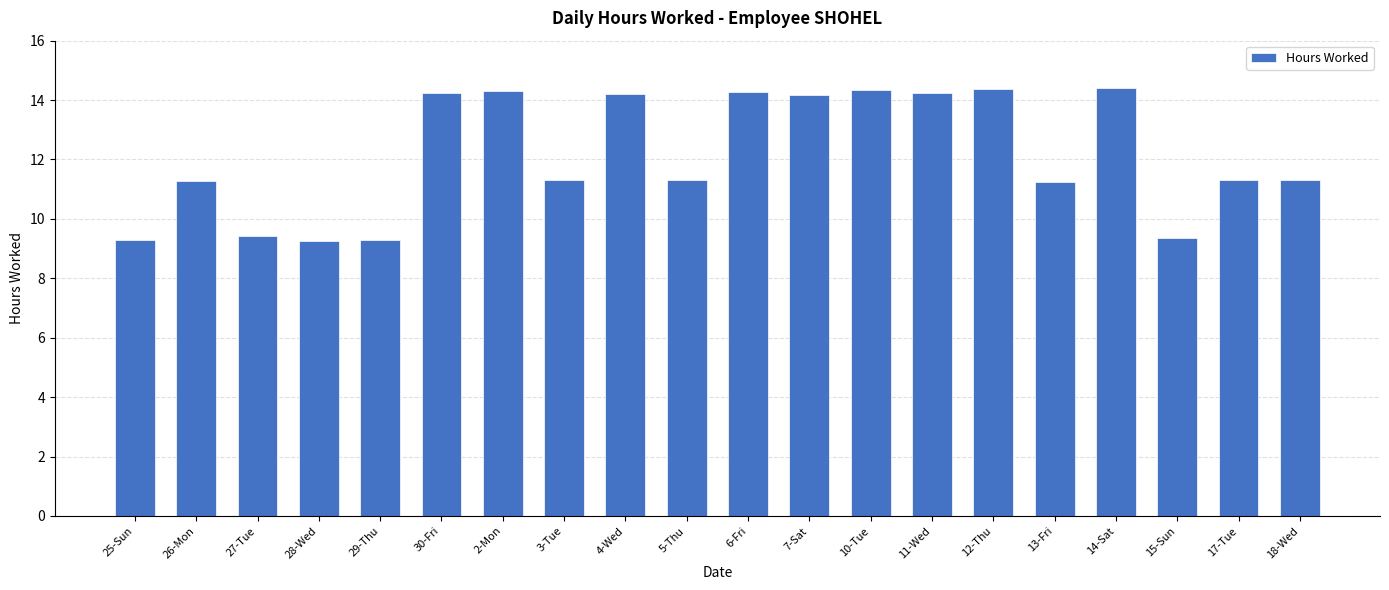

What is the greatest value displayed?

14.4